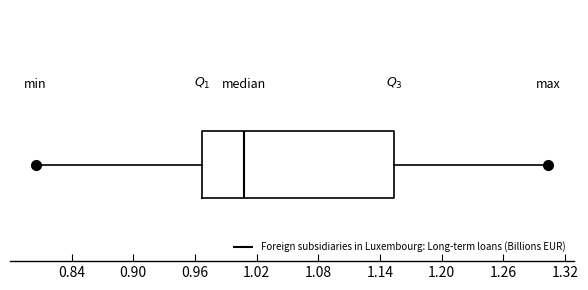

Read this box plot against the x-axis: the position of the median line, the range covered by the box, and the ends of both whiskers. The values are not printed on the chart, so give them approximately, as read against the axis.

median 1.01, box 0.97 to 1.15, whiskers 0.81 to 1.30